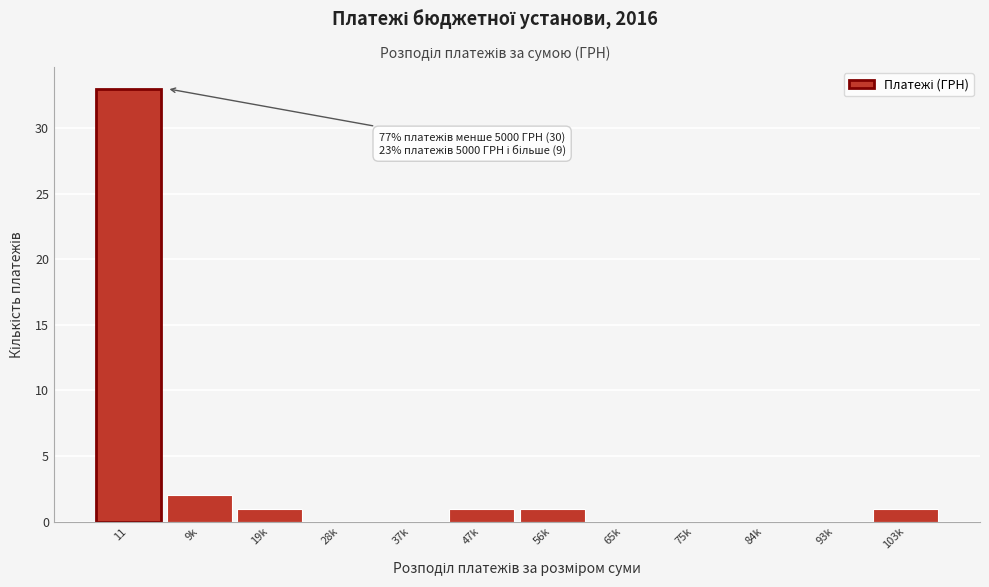

Reading right to left, extract all data points from this chart.

103k=1	93k=0	84k=0	75k=0	65k=0	56k=1	47k=1	37k=0	28k=0	19k=1	9k=2	11=33